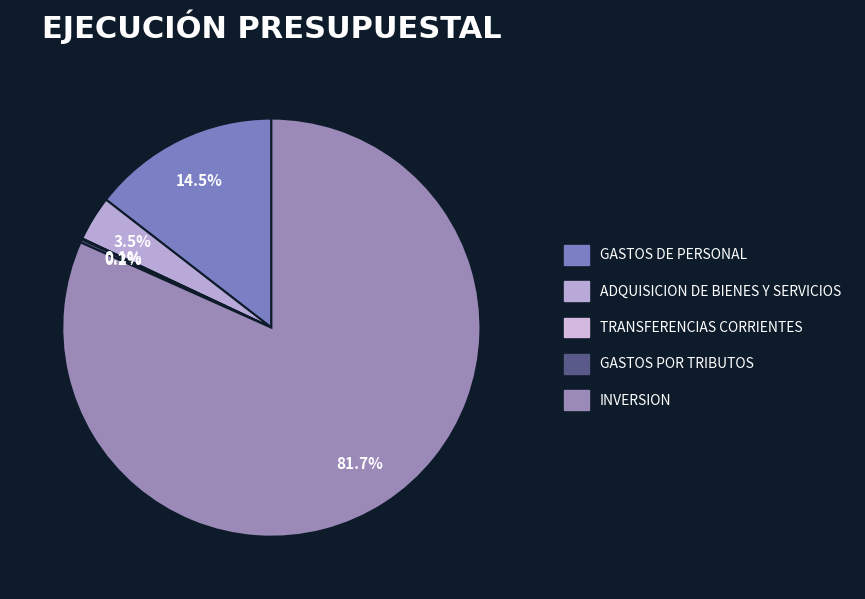

How many segments does this pie chart have?

5